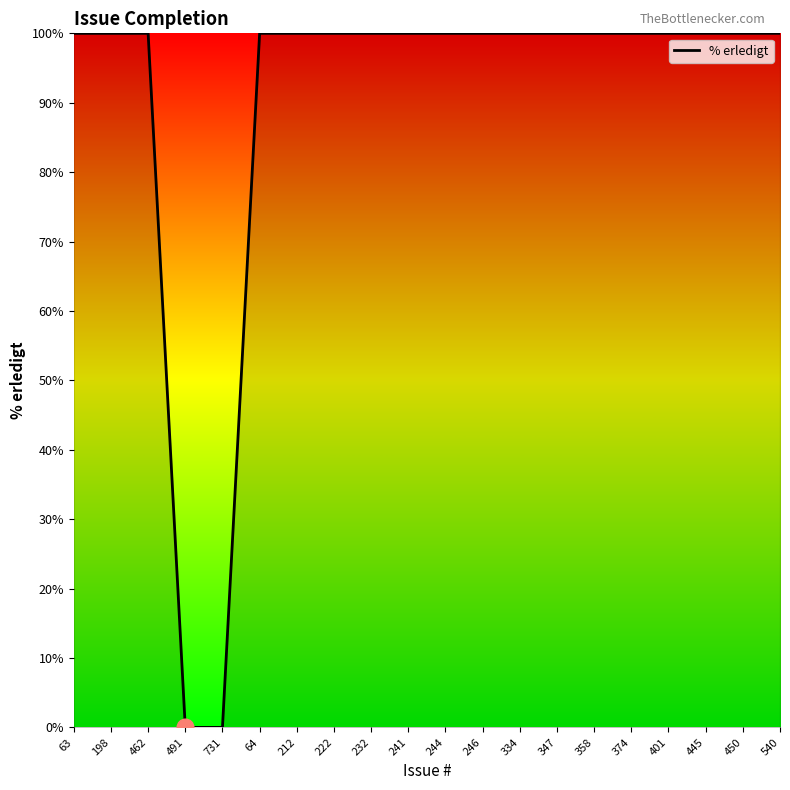

What is the average value?

90